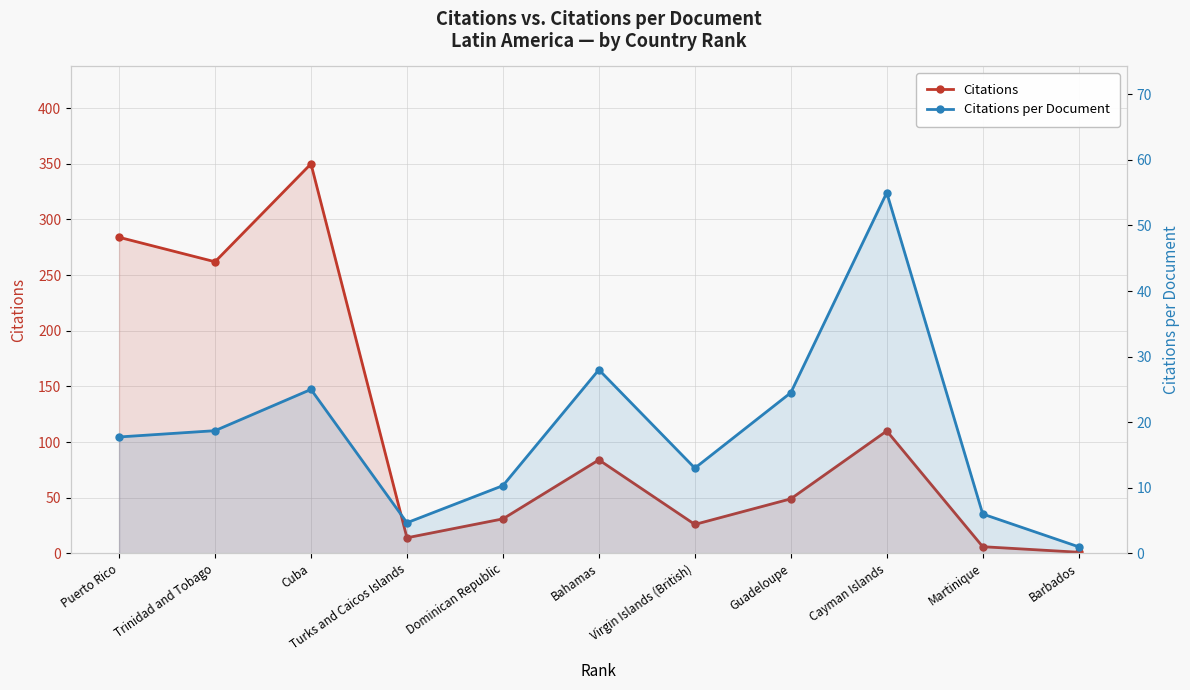

What are all the series names shown in the legend?

Citations, Citations per Document